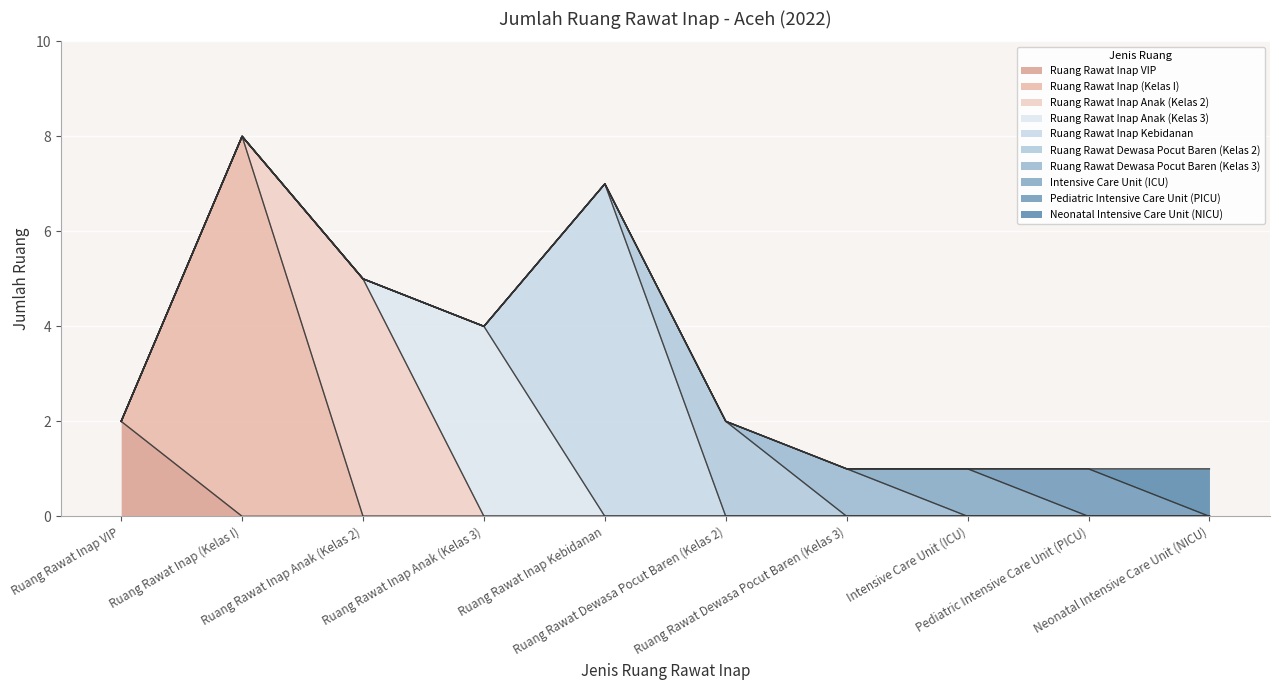

Which label corresponds to the smallest value in the chart?

Ruang Rawat Dewasa Pocut Baren (Kelas 3)